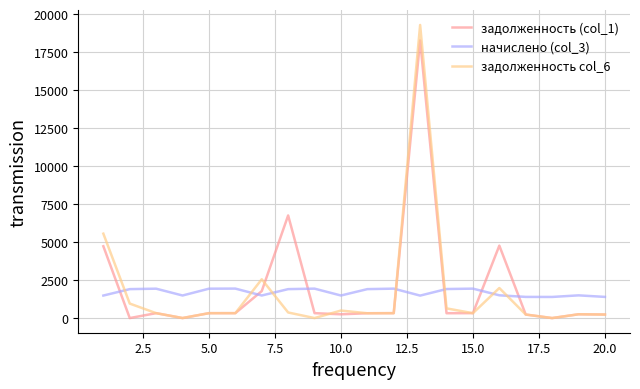

True or false: начислено (col_3) and задолженность (col_1) cross at least once.

True